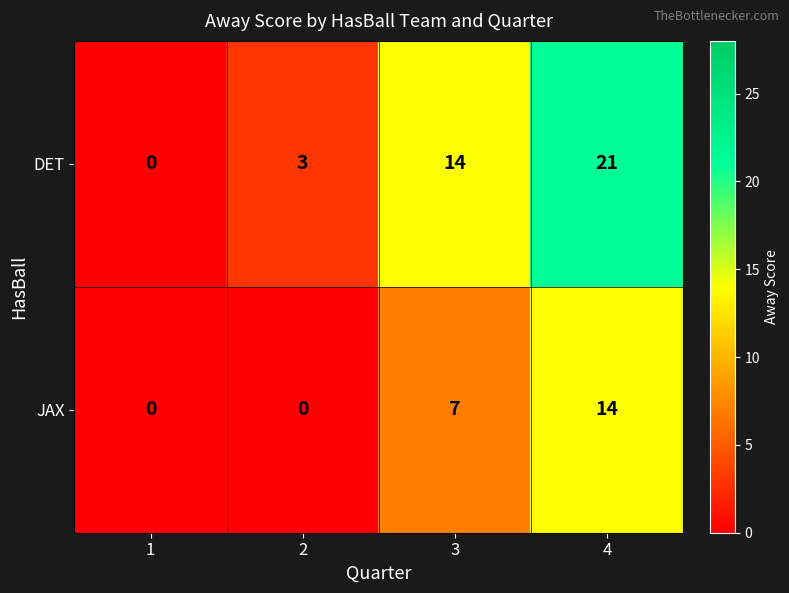

What is the greatest value displayed?

21